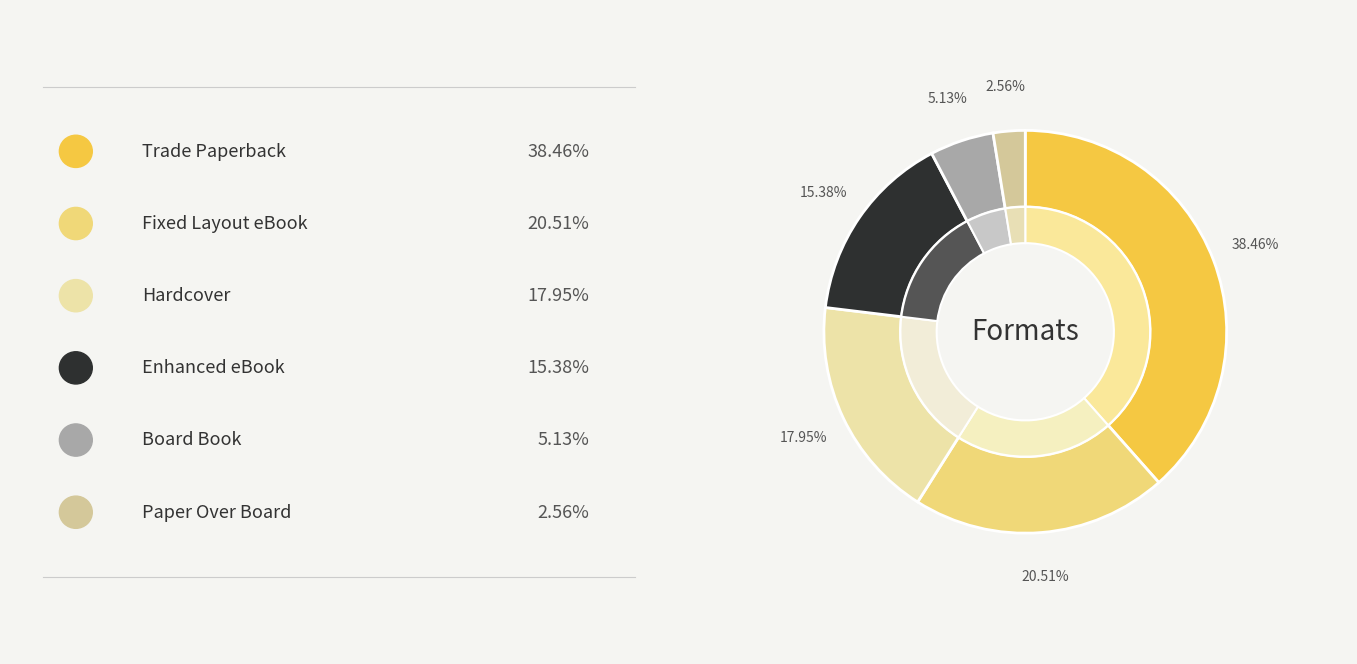

Which category has the smallest portion of the pie?

Paper Over Board